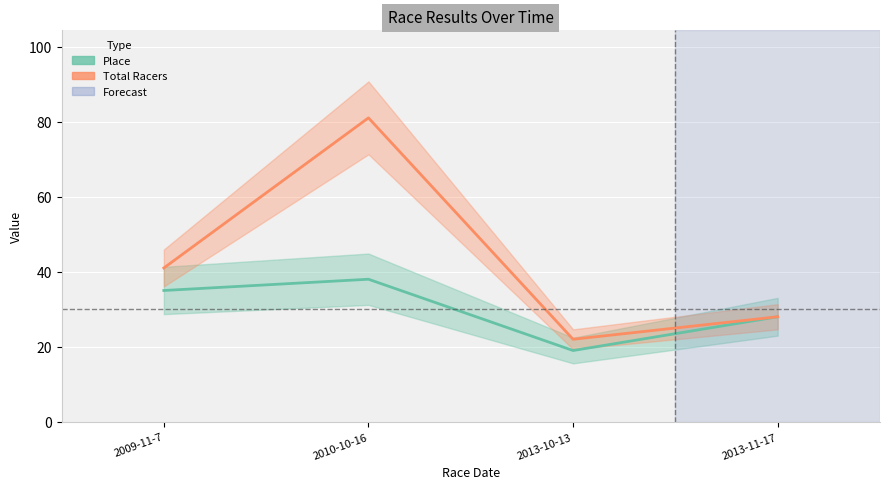

What is the sum of all Place values?

120